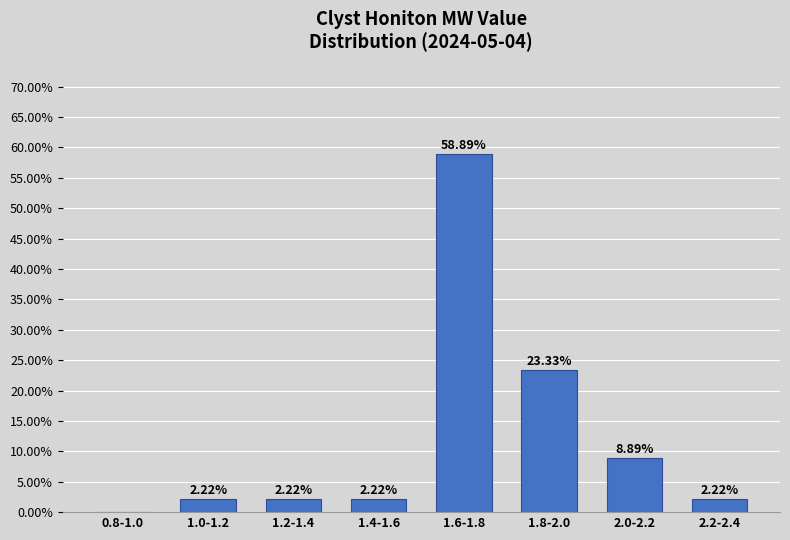

What is the sum of all values?

100.0